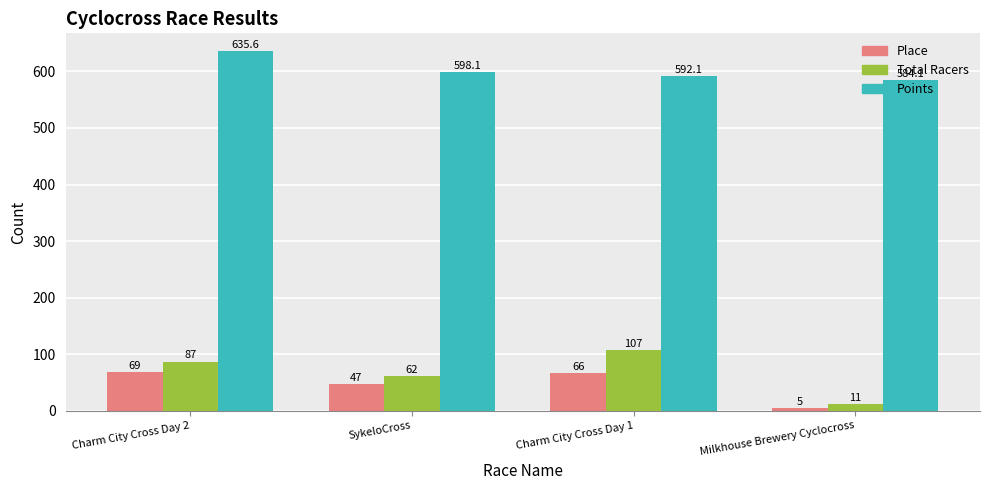

True or false: Place has a value of 107.1 at Charm City Cross Day 2.

False